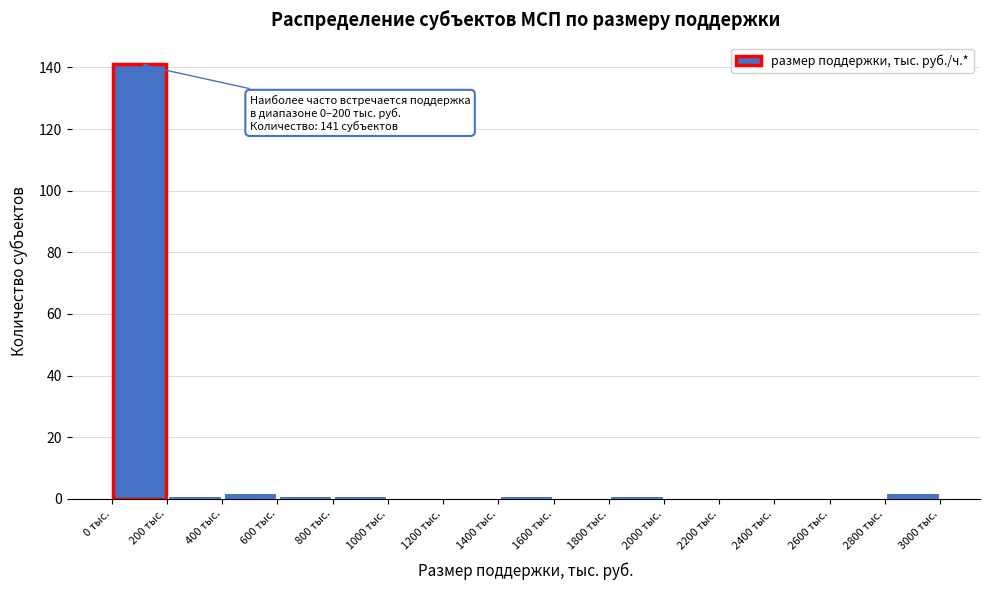

Which range on the x-axis has the tallest bar?

0 to 200